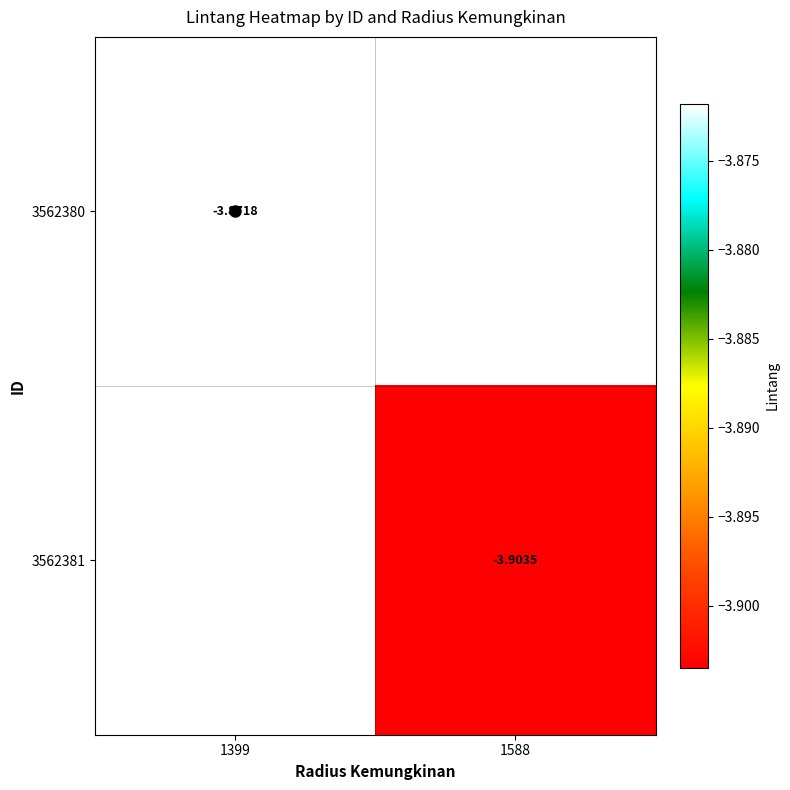

Is the value of 3562380 at 1399 greater than the value of 3562381 at 1588?

Yes